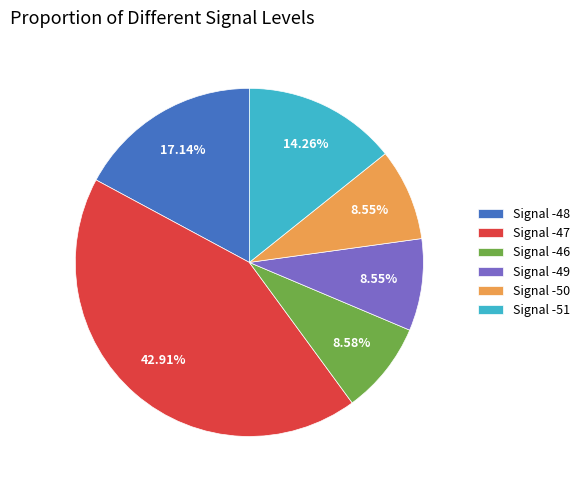

Do Signal -46 and Signal -51 together represent more than half of the pie?

No